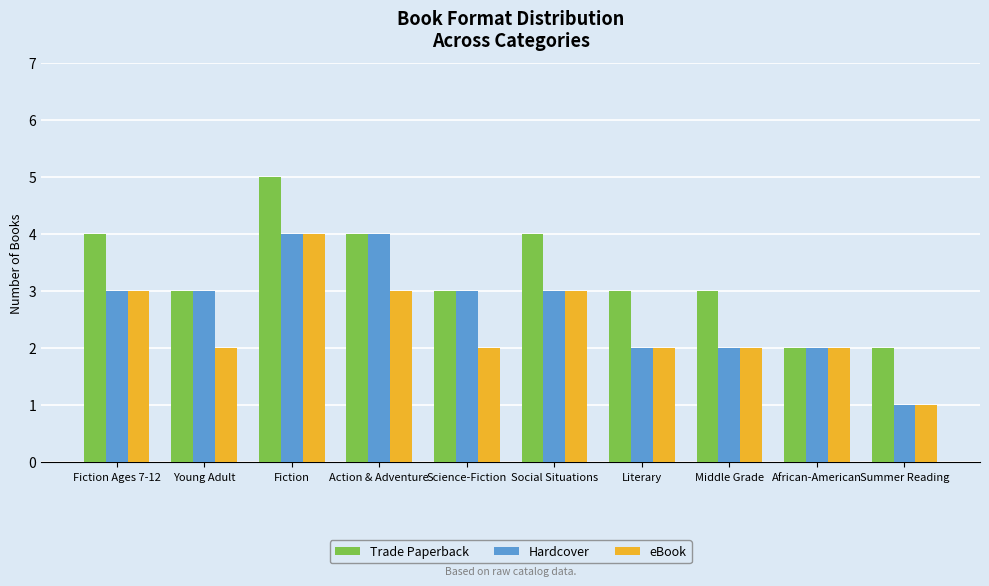

What value does the eBook series have at Literary?

2